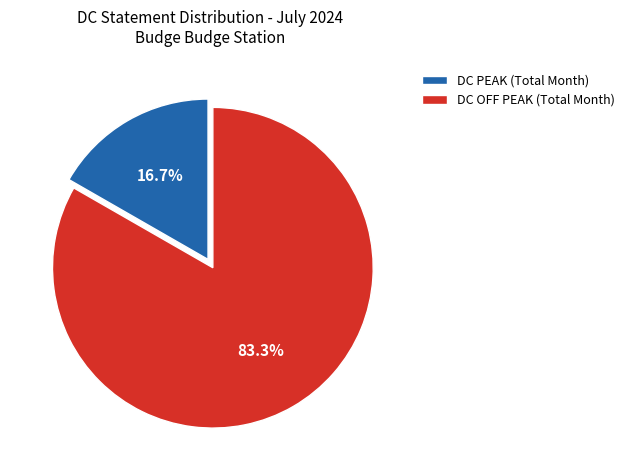

How many slices are in this pie chart?

2